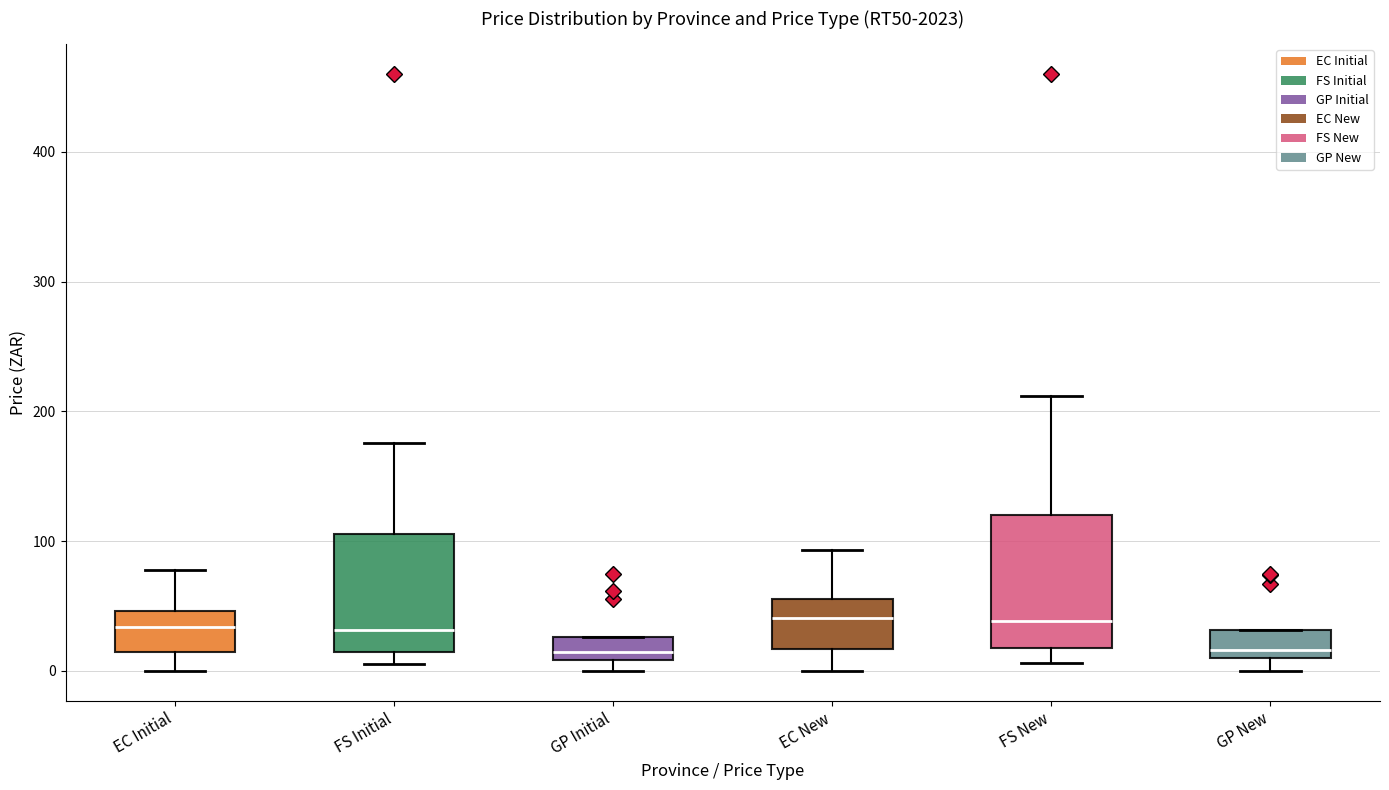

Reading left to right, read every box against the y-axis: the position of its median line, the range the box covers, and the ends of its whiskers. The values are not printed on the chart, so give them approximately, as read against the axis.

EC Initial: median 30, box 10 to 50, whiskers 0 to 80
FS Initial: median 30, box 10 to 110, whiskers 10 (just below the box's lower edge) to 180
GP Initial: median 10 (inside the box), box 10 to 30, whiskers 0 to 30
EC New: median 40, box 20 to 60, whiskers 0 to 90
FS New: median 40, box 20 to 120, whiskers 10 to 210
GP New: median 20, box 10 to 30, whiskers 0 to 30